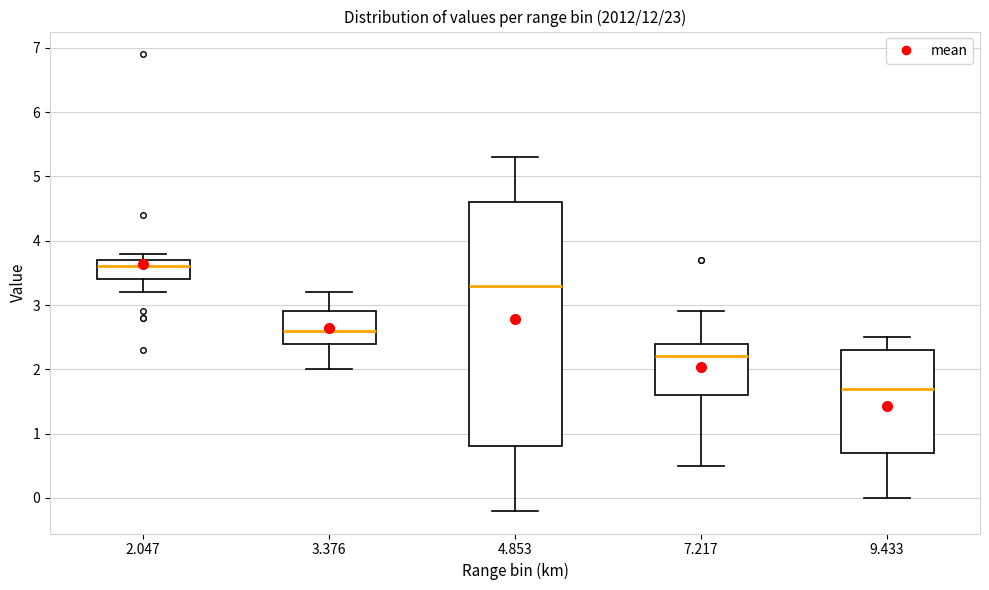

Reading left to right, read every box against the y-axis: the position of its median line, the range the box covers, and the ends of its whiskers. The values are not printed on the chart, so give them approximately, as read against the axis.

2.047: median 3.6, box 3.4 to 3.7, whiskers 3.2 to 3.8
3.376: median 2.6, box 2.4 to 2.9, whiskers 2.0 to 3.2
4.853: median 3.3, box 0.8 to 4.6, whiskers -0.2 to 5.3
7.217: median 2.2, box 1.6 to 2.4, whiskers 0.5 to 2.9
9.433: median 1.7, box 0.7 to 2.3, whiskers 0.0 to 2.5